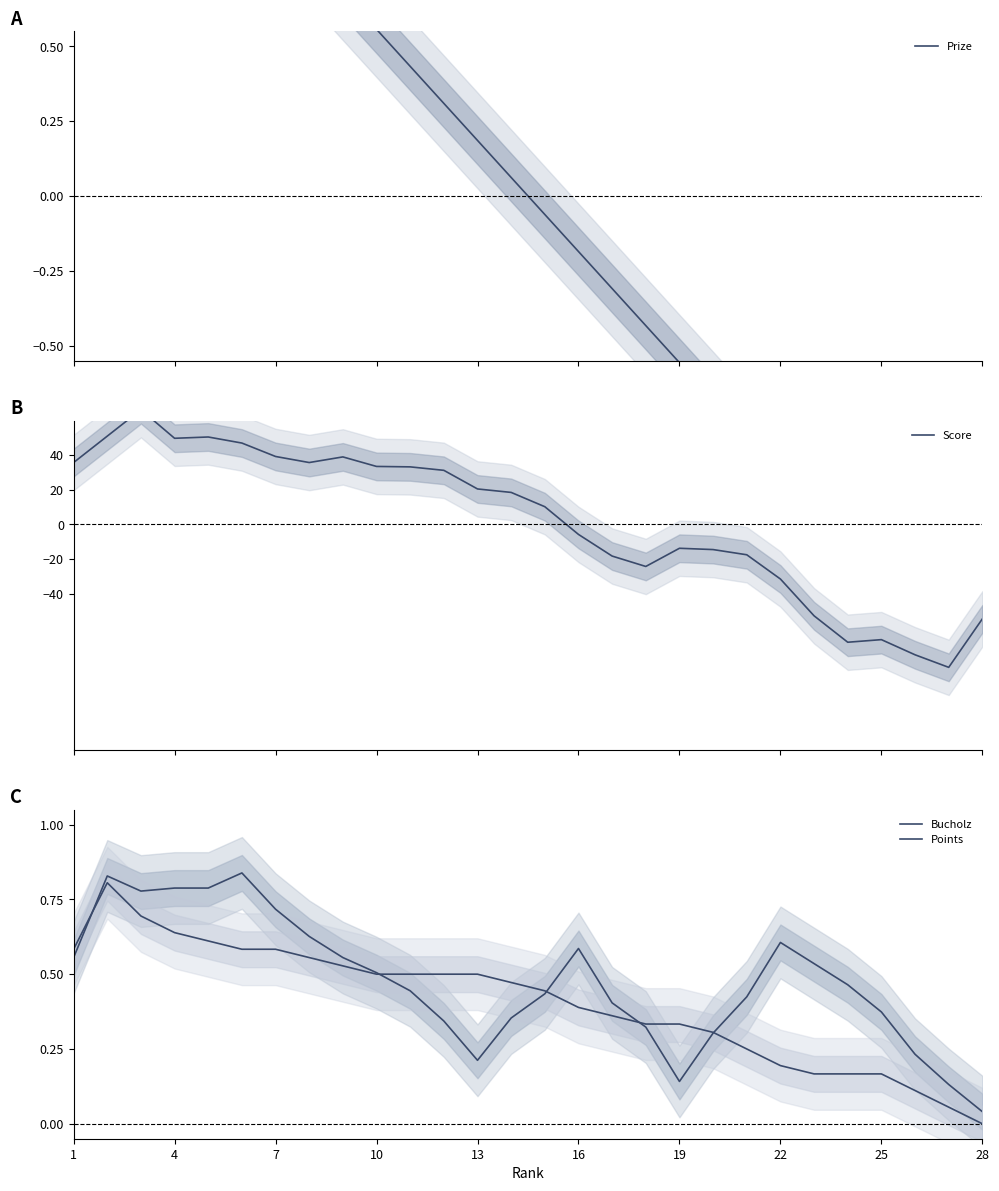

What is the difference between the second highest and minimum values in the Score series?

133.5